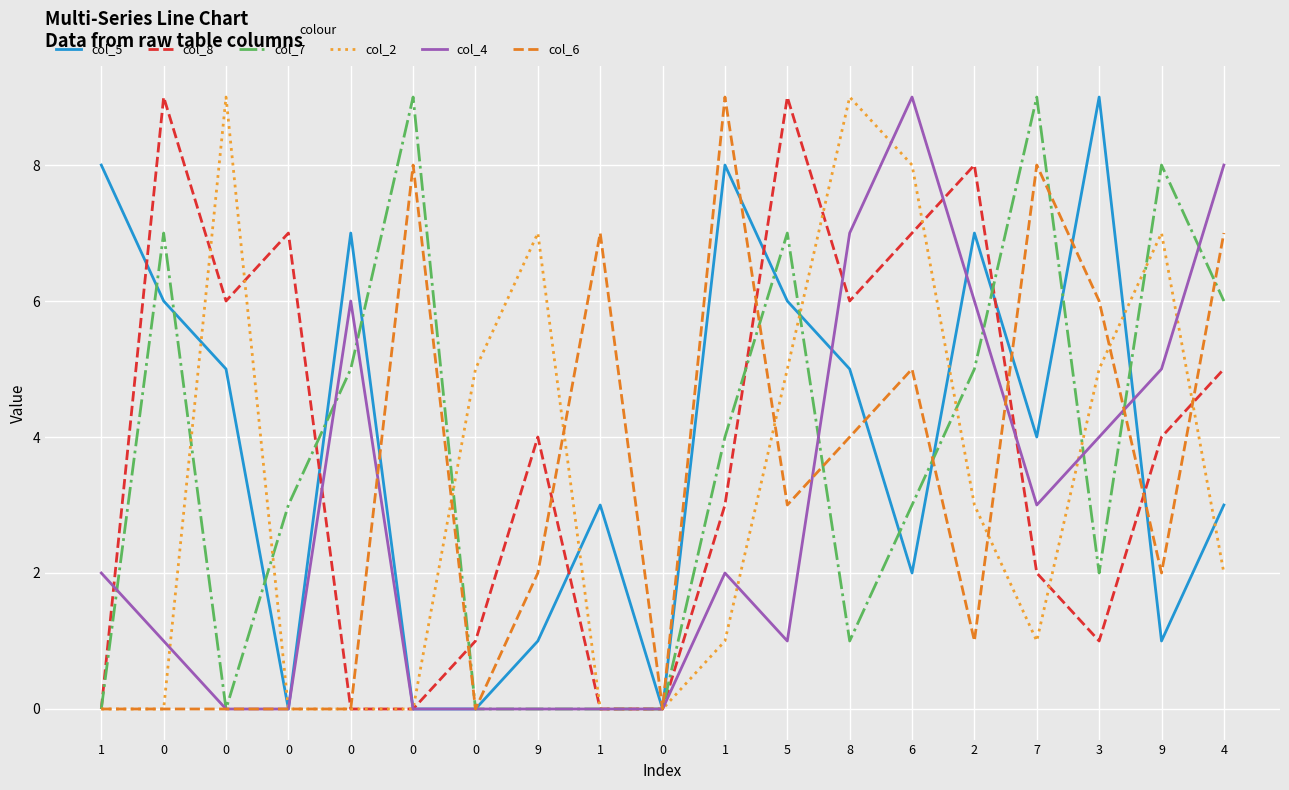

The value of col_8 at 0 is 6. True or false?

False